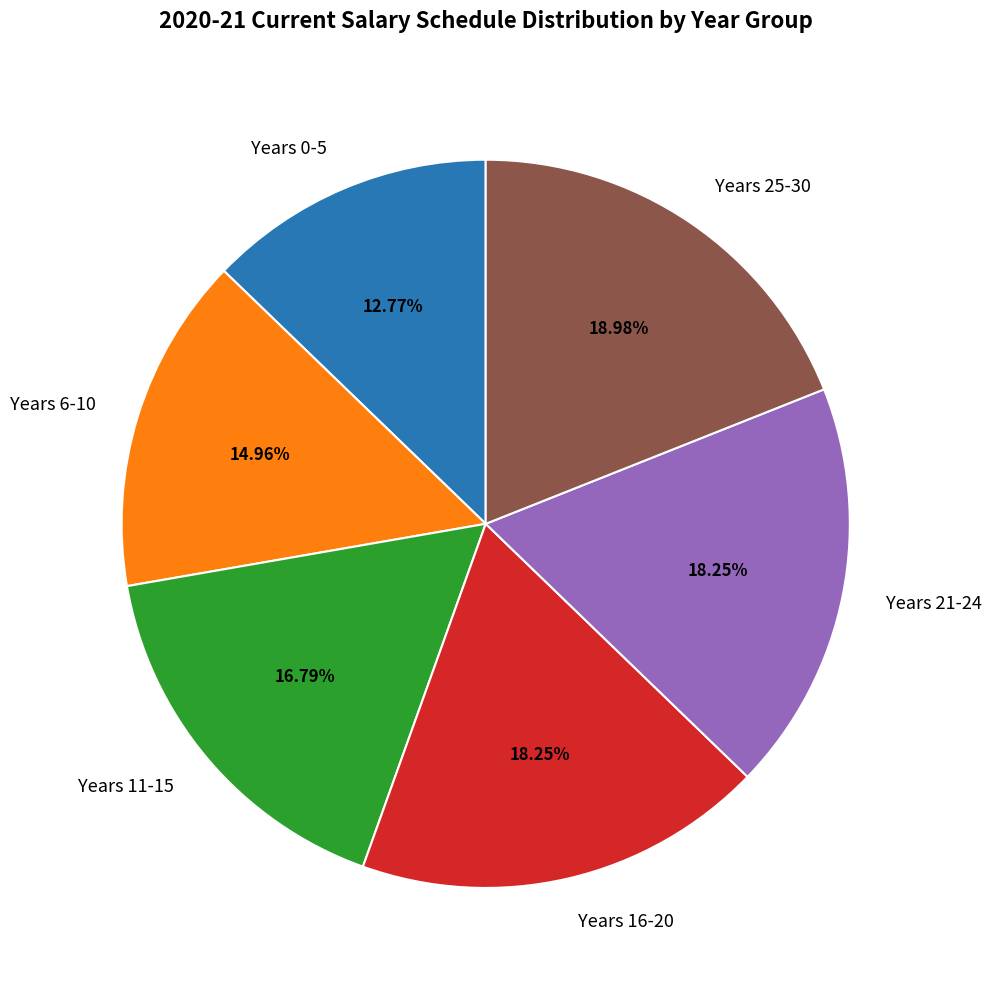

How many slices are in this pie chart?

6